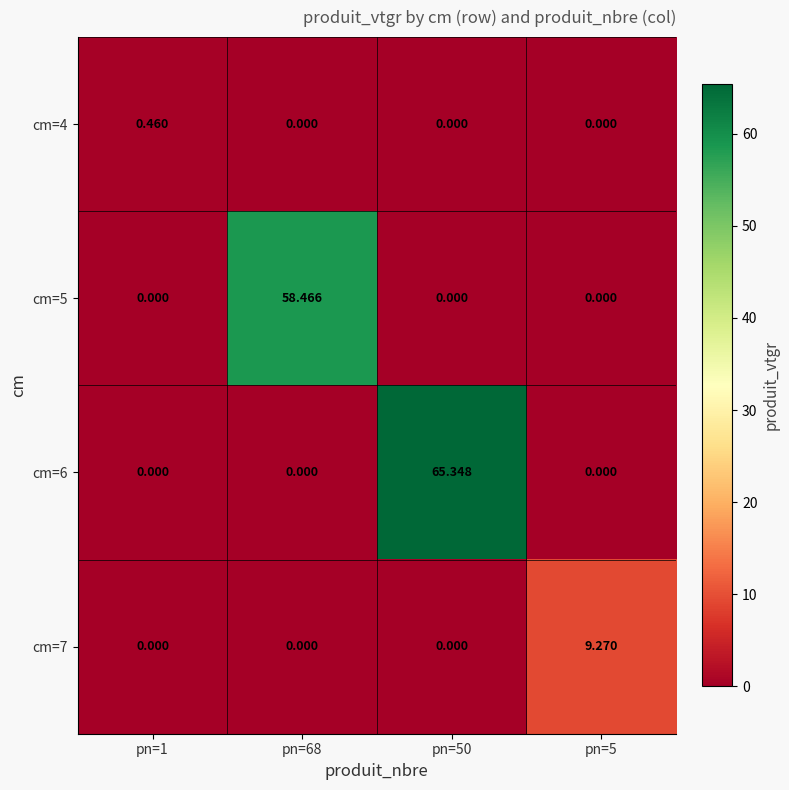

What is the spread (max minus min) of values at pn=1?

0.5